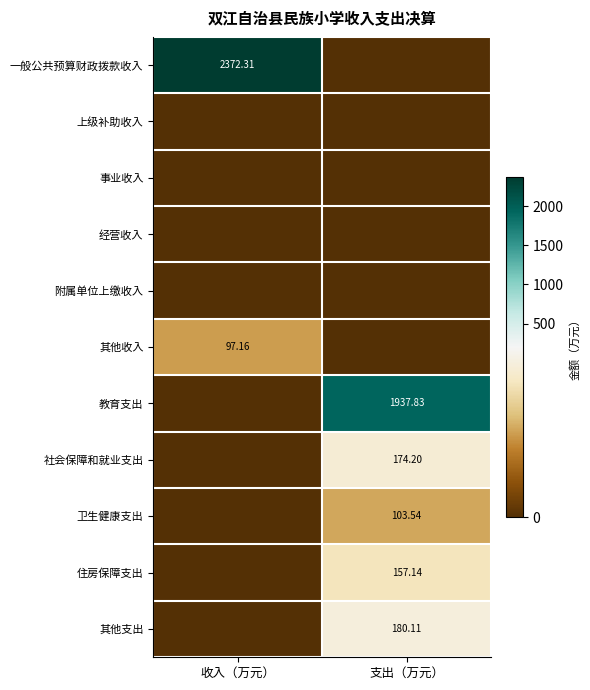

How many values in the 其他收入 series exceed 97?

1